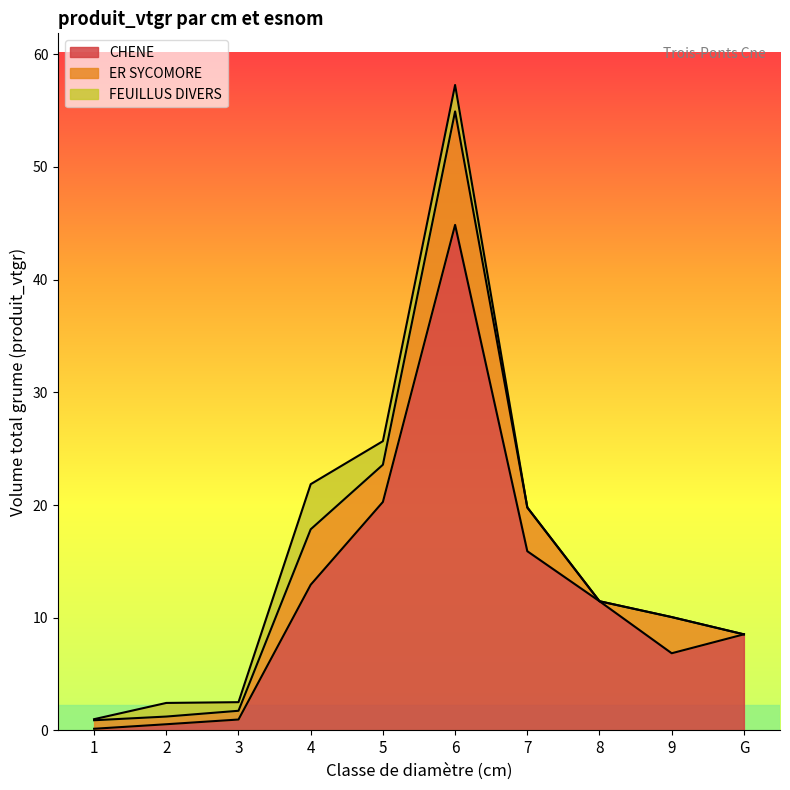

Which category has the lowest value across all series?

8